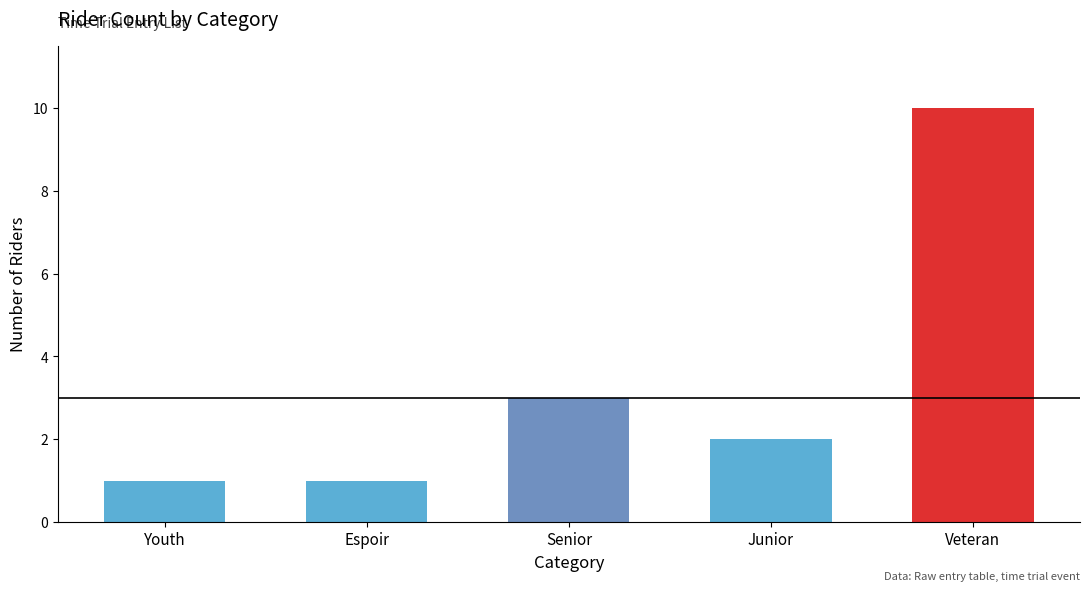

How many categories are shown in the chart?

5